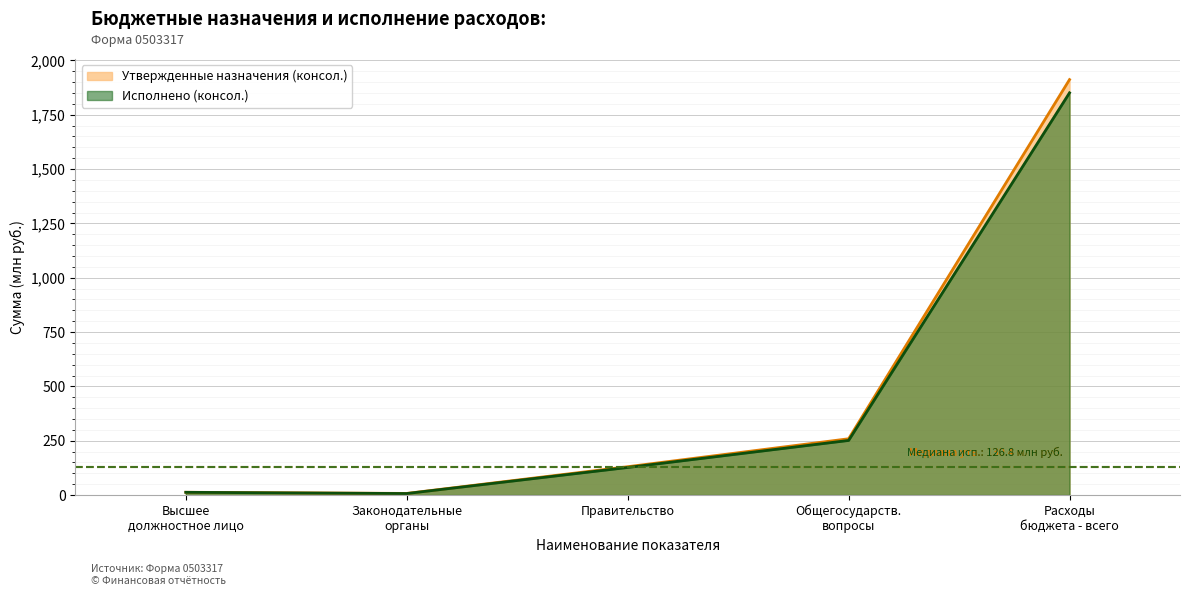

How many interior local valleys does the Утвержденные назначения (бюджет субъекта) series have?

1